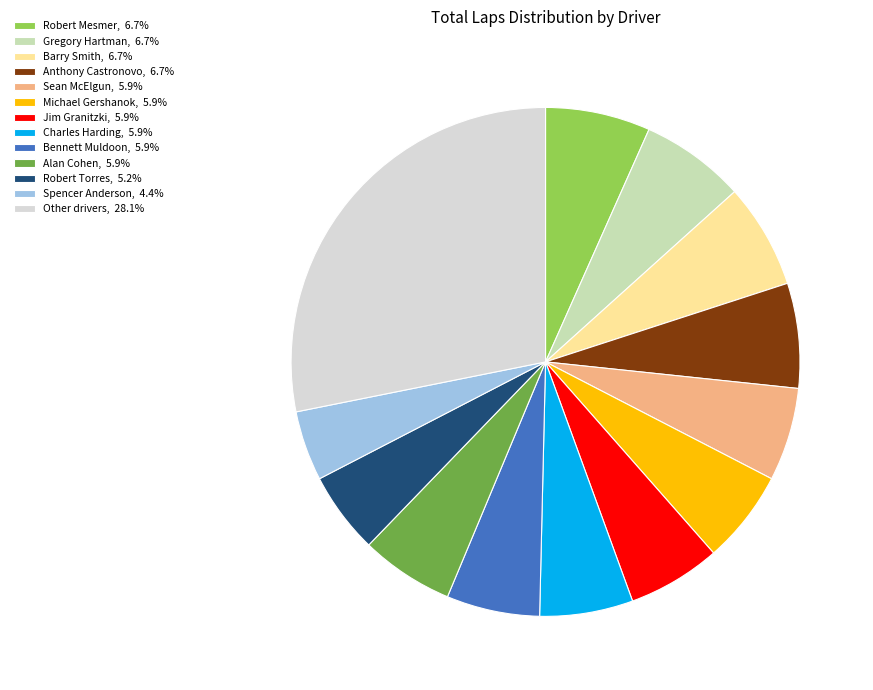

Does Barry Smith, 6.7% represent more than half of the total?

No